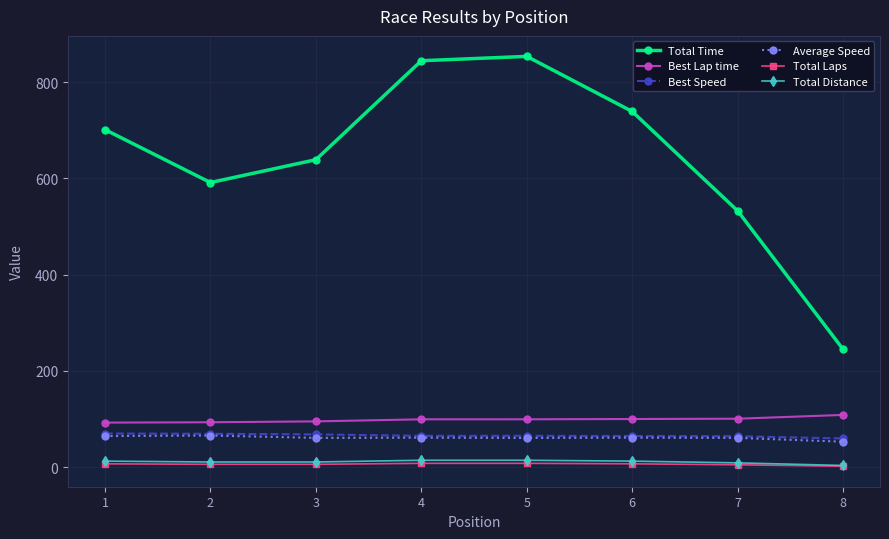

What is the minimum value shown in the chart?

2.0